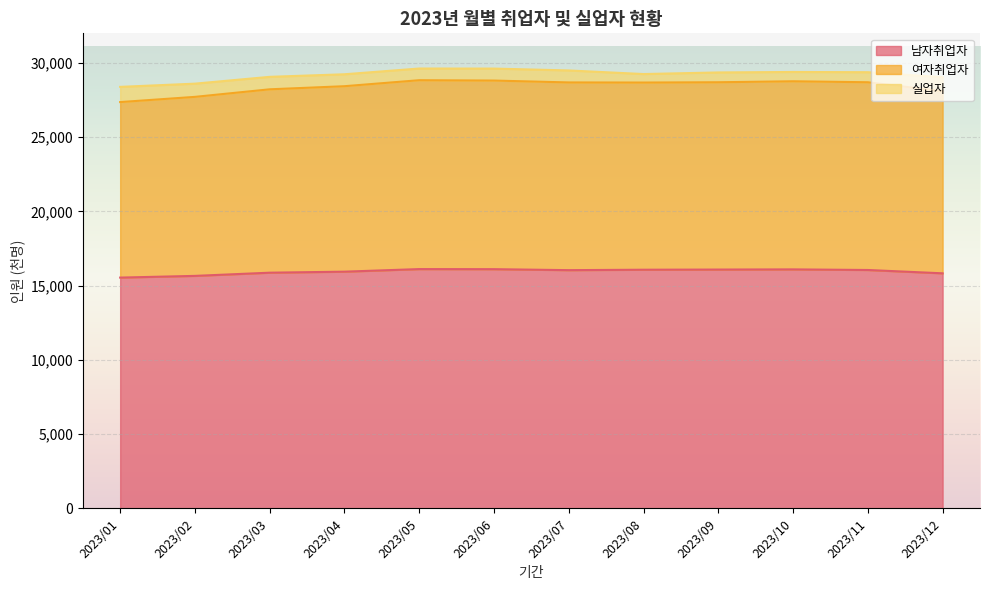

Which label corresponds to the smallest value in the chart?

2023/01